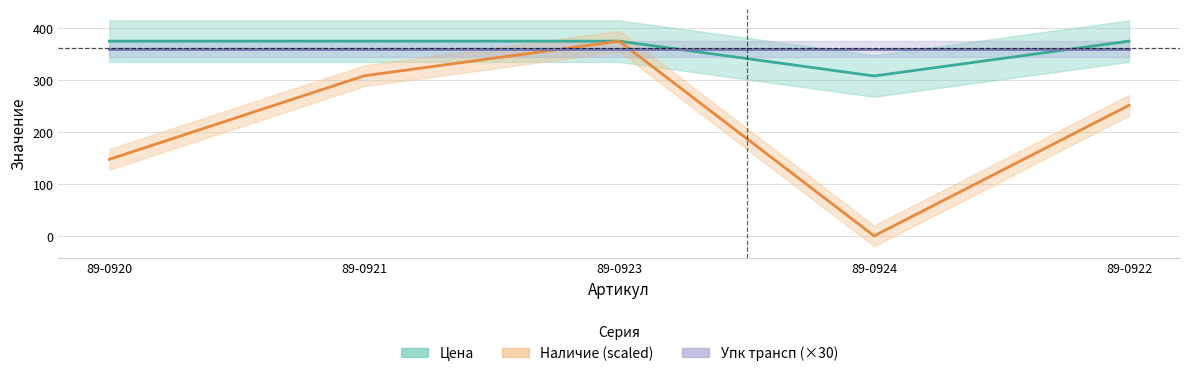

What is the label of the 3rd point from the right?

89-0923